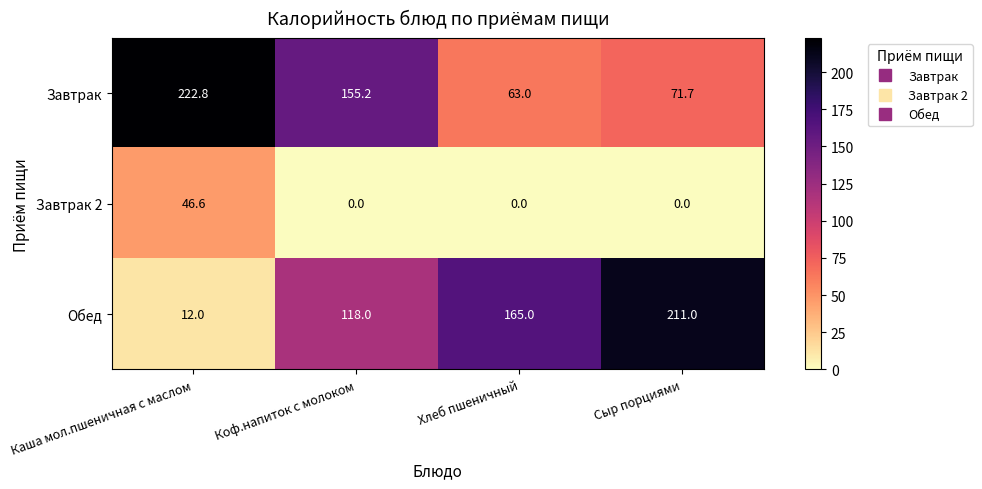

What is the difference between the highest and lowest values at Коф.напиток с молоком?

155.2